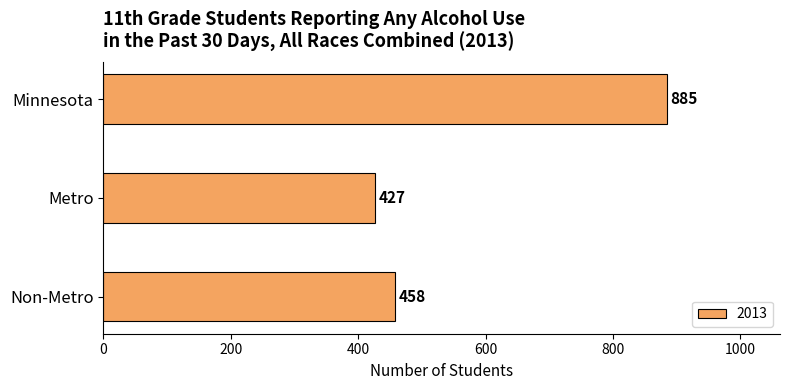

List the labels in order of value, largest first.

Minnesota, Non-Metro, Metro